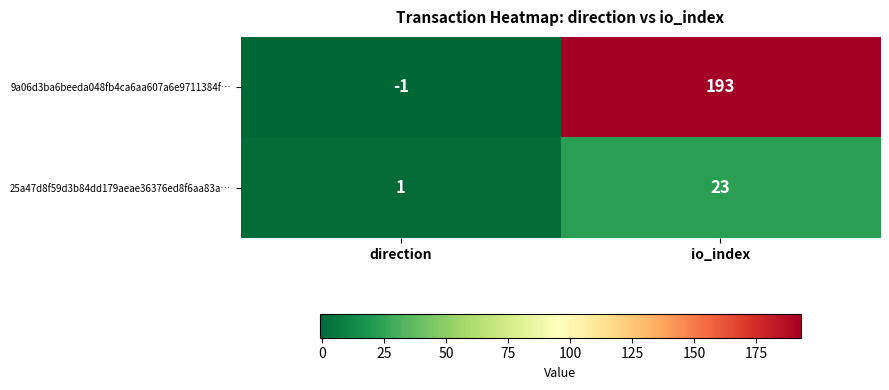

What is the greatest value displayed?

193